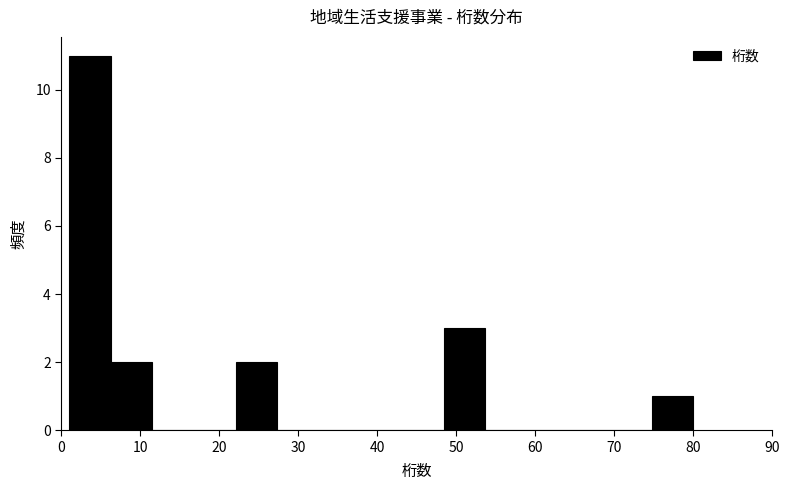

Reading left to right, transcribe this chart: for each bar, give the range it covers on the x-axis and its height. Neither the bar edges nor the heights are printed on the chart, so give them approximately, as read against the axes.

1 to 6: 11
6 to 12: 2
12 to 17: 0
17 to 22: 0
22 to 27: 2
27 to 33: 0
33 to 38: 0
38 to 43: 0
43 to 48: 0
48 to 54: 3
54 to 59: 0
59 to 64: 0
64 to 69: 0
69 to 75: 0
75 to 80: 1